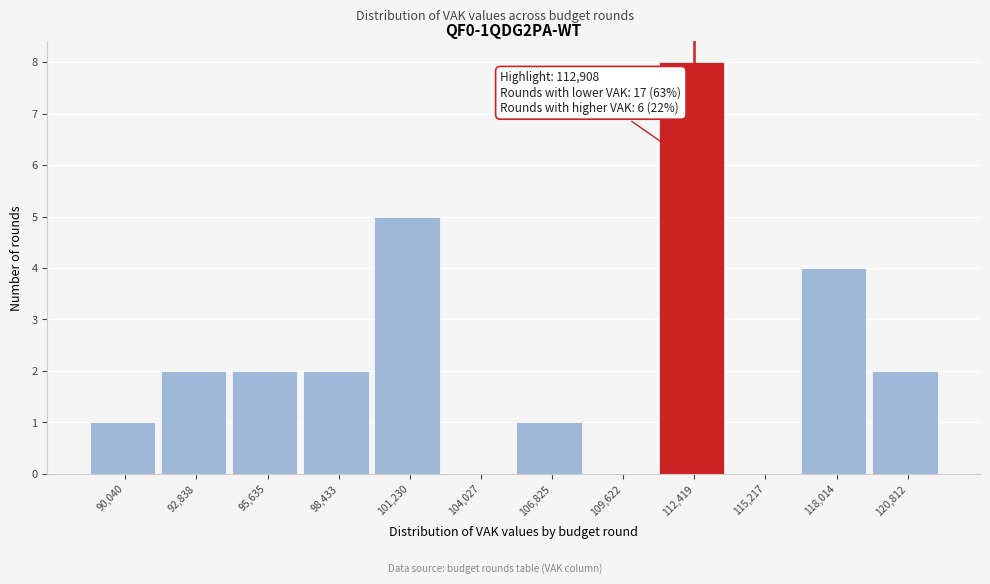

Which range on the x-axis has the tallest bar?

111000 to 114000